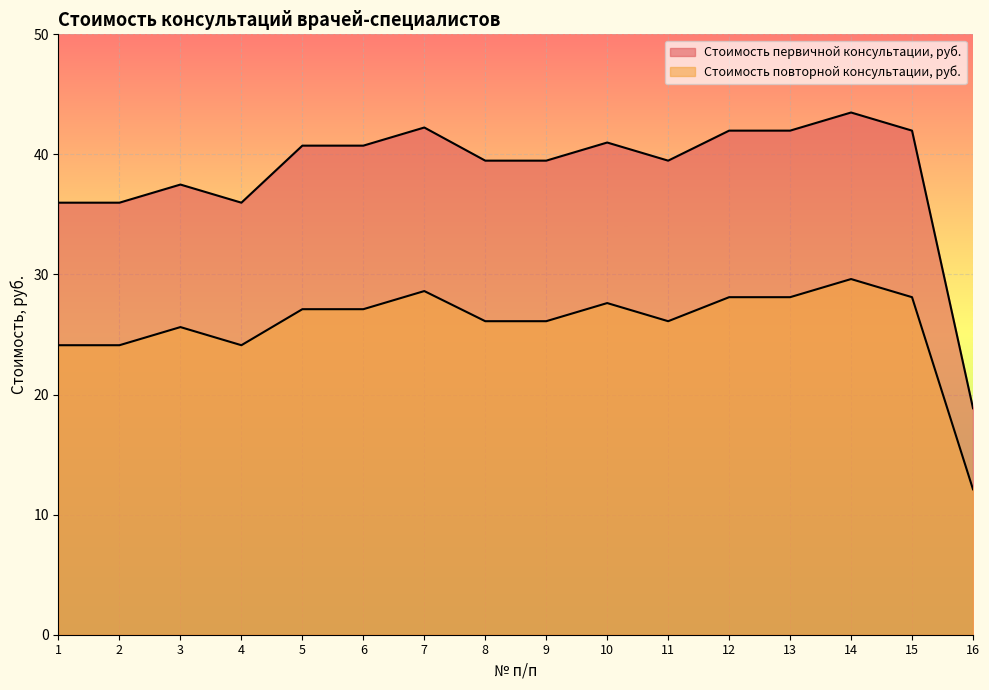

True or false: Стоимость первичной консультации, руб. and Стоимость повторной консультации, руб. intersect in this chart.

False